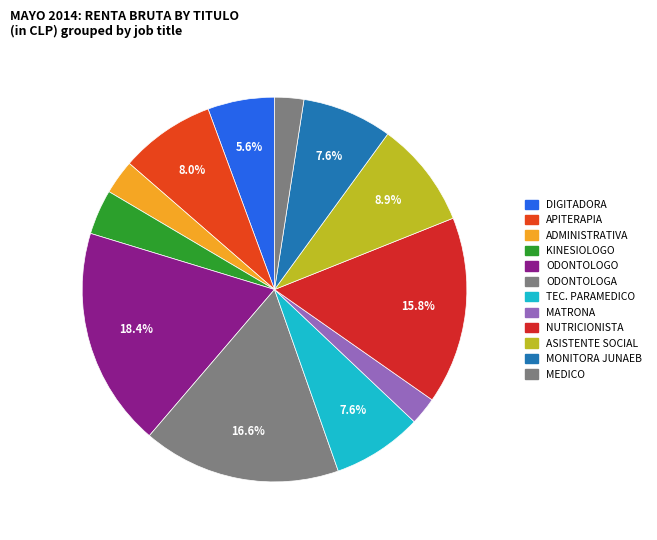

How many segments does this pie chart have?

12